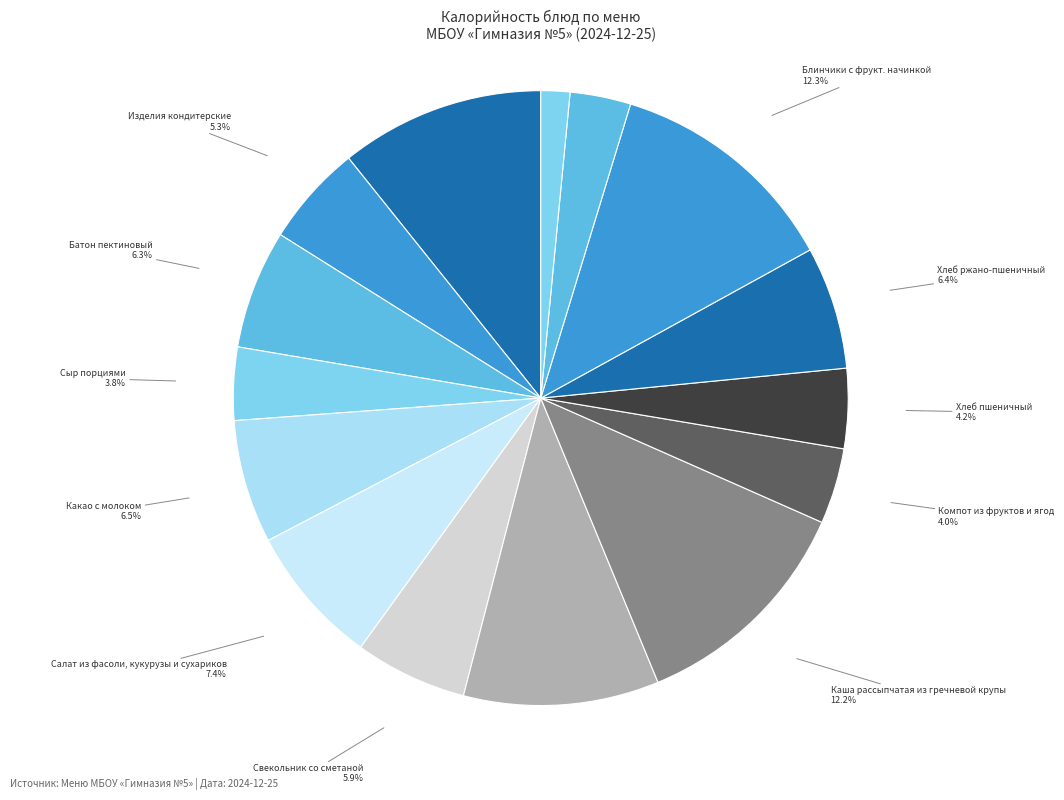

What percentage is the Свекольник со сметаной slice, to the nearest percent?

6%